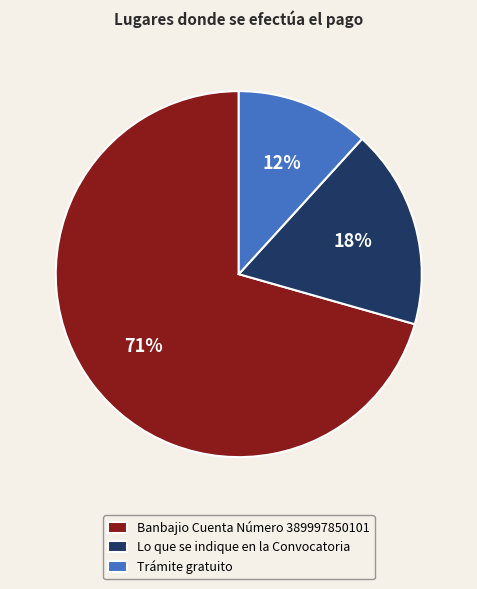

Between Banbajio Cuenta Número 389997850101 and Trámite gratuito, which is larger?

Banbajio Cuenta Número 389997850101